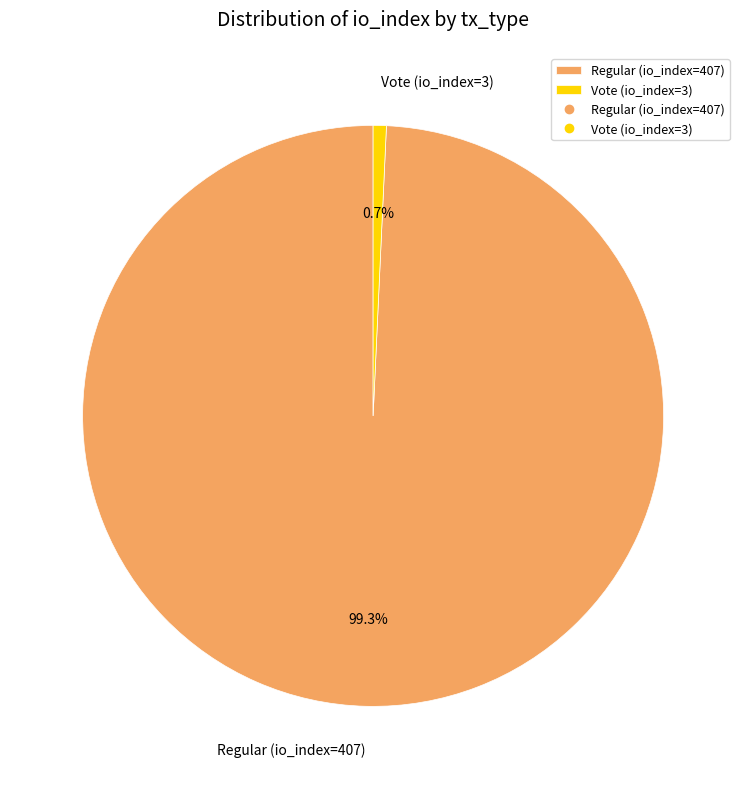

Rank the categories by value from highest to lowest.

Regular (io_index=407), Vote (io_index=3)